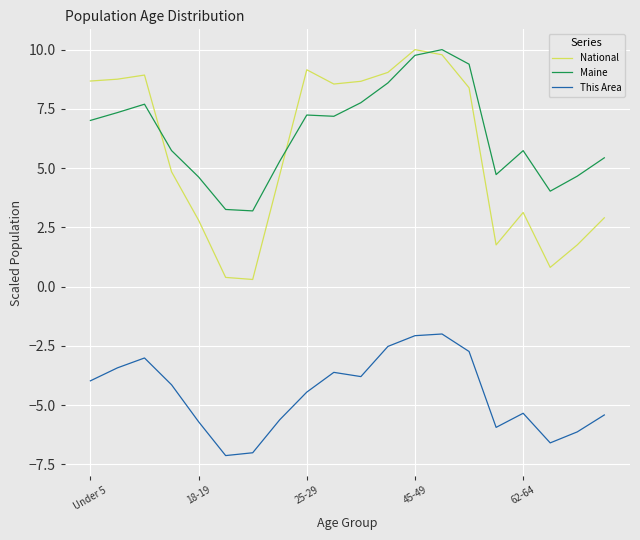

What is the difference between the maximum and minimum values in the This Area series?

5.1